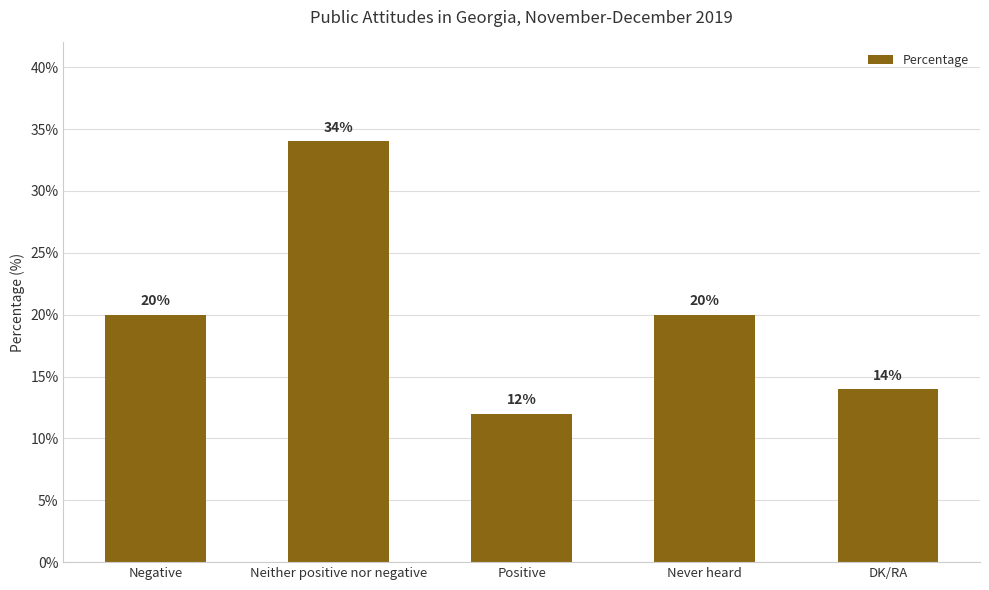

What is the smallest value displayed?

12